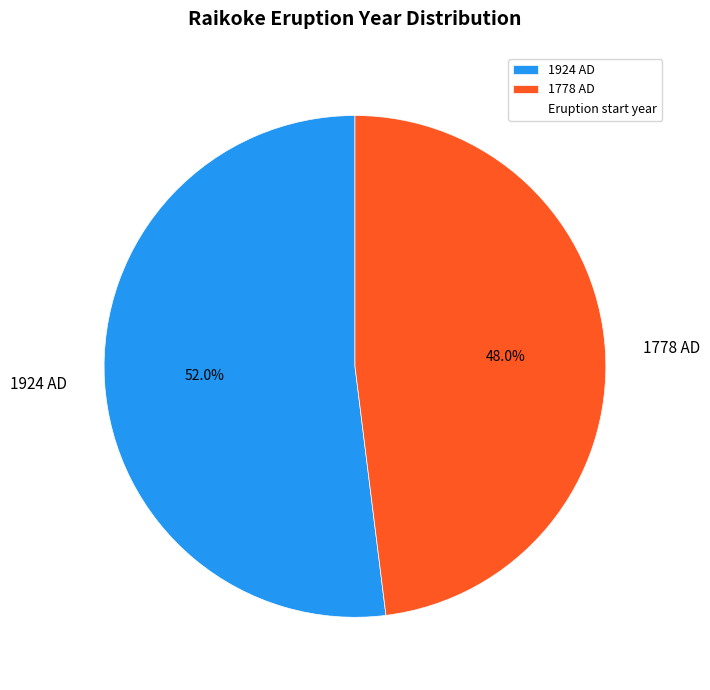

How many segments does this pie chart have?

2